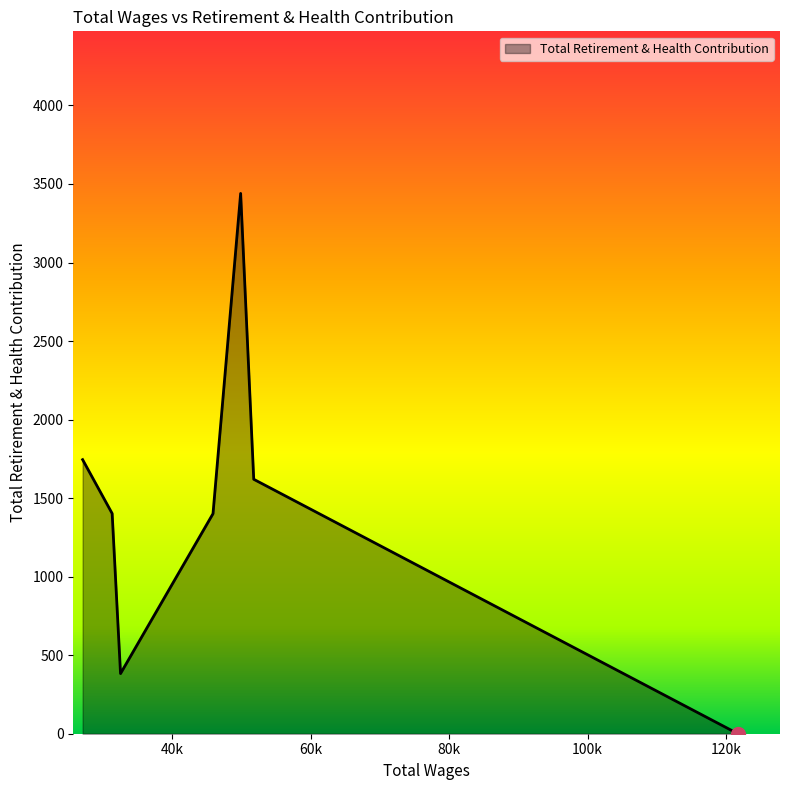

How many categories are shown in the chart?

7